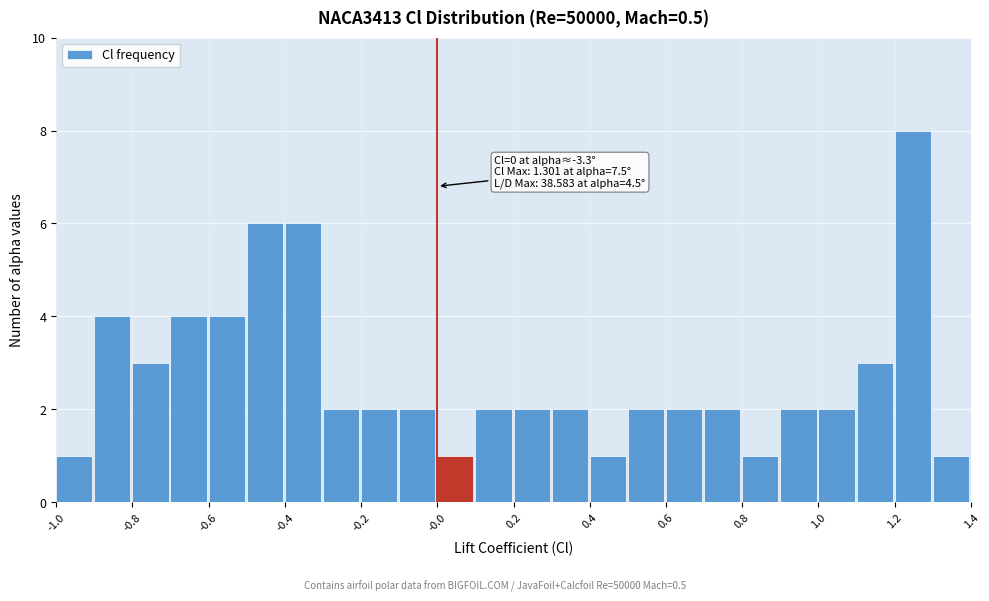

Which range on the x-axis has the tallest bar?

1.2 to 1.3